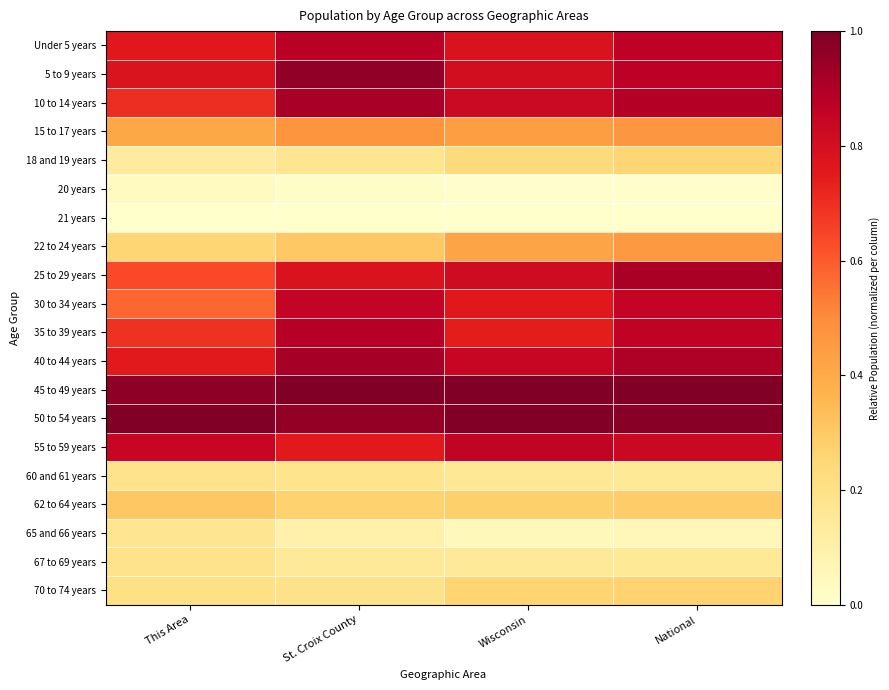

Which series has the largest total across all categories?

45 to 49 years